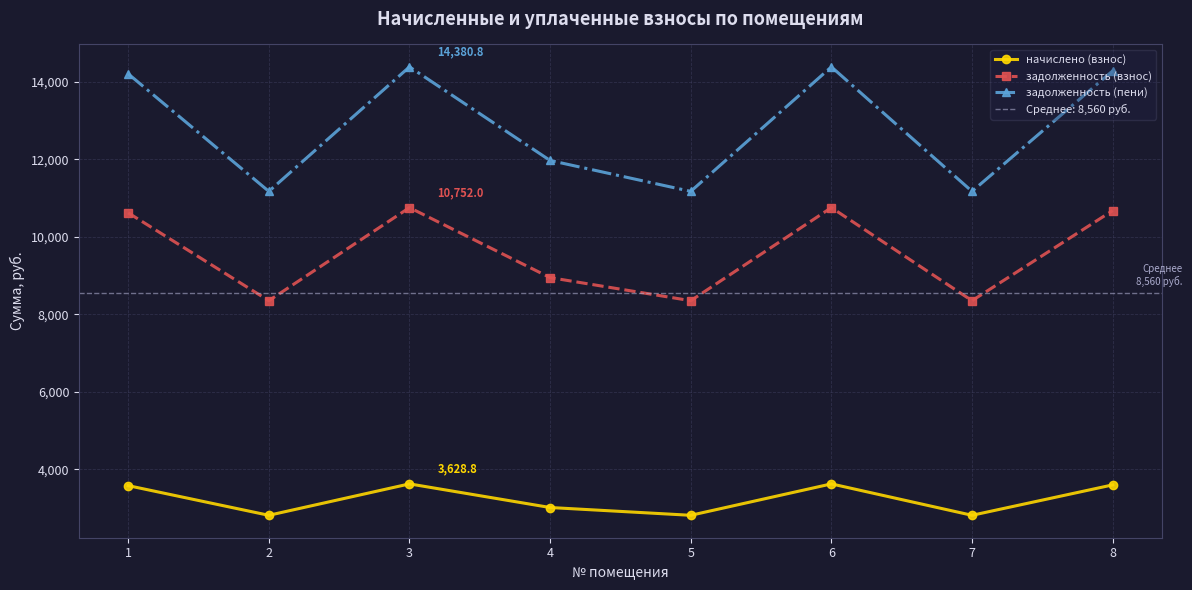

True or false: начислено (взнос) and задолженность (пени) intersect in this chart.

False